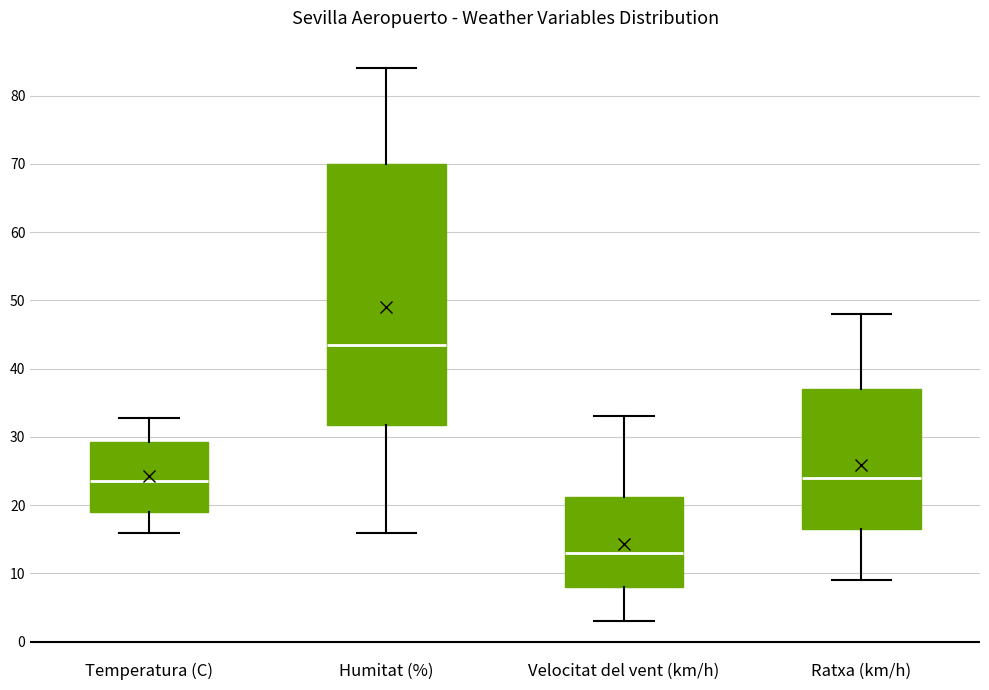

Where does the upper whisker of the box for Velocitat del vent (km/h) end on the y-axis? The values are not printed on the chart, so give them approximately, as read against the axis.

33